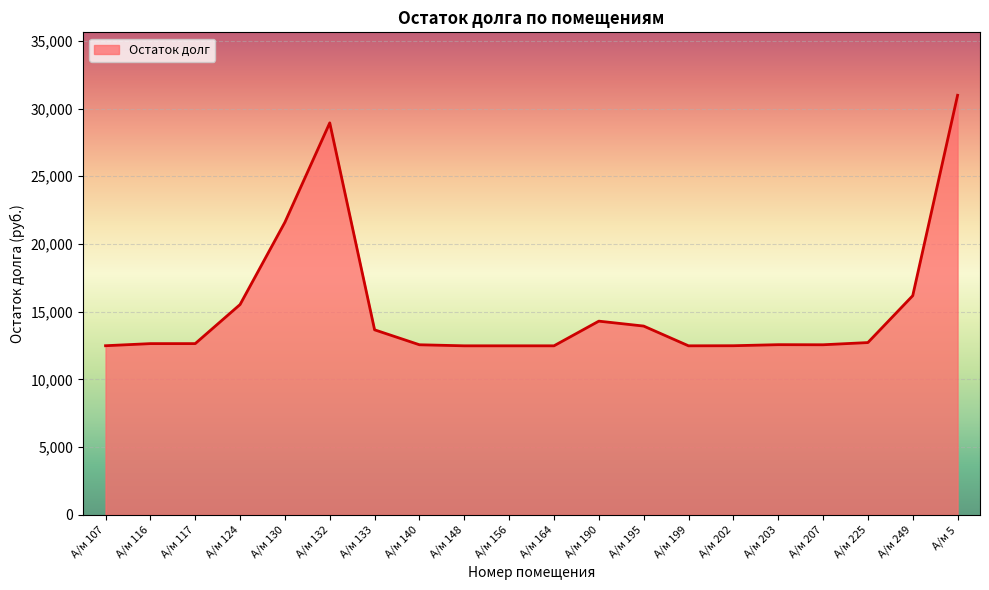

Read the value at А/м 225.

12724.8